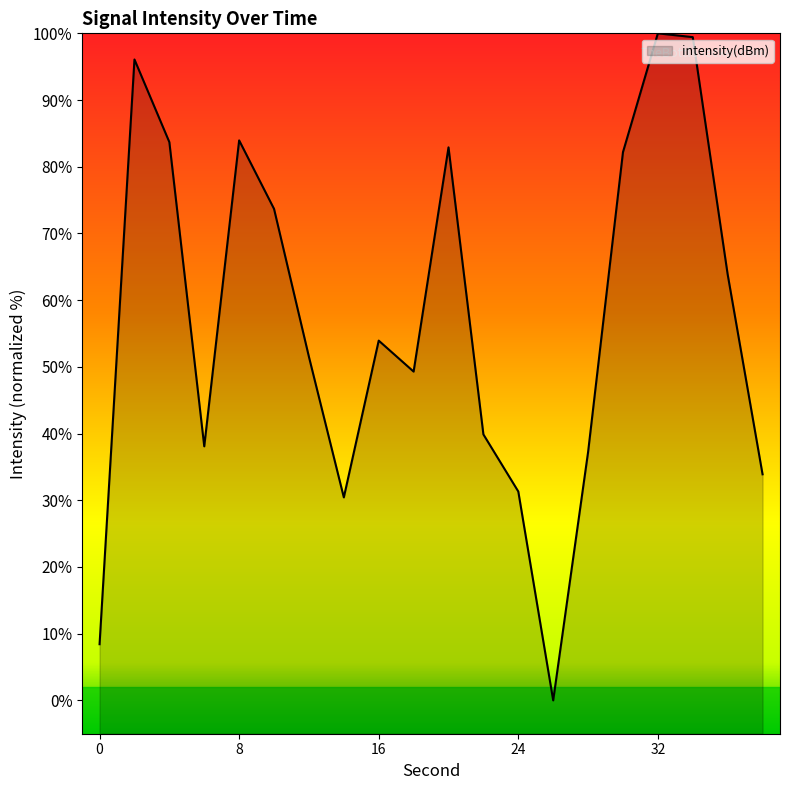

What is the value of the 18th point from the left?

99.4